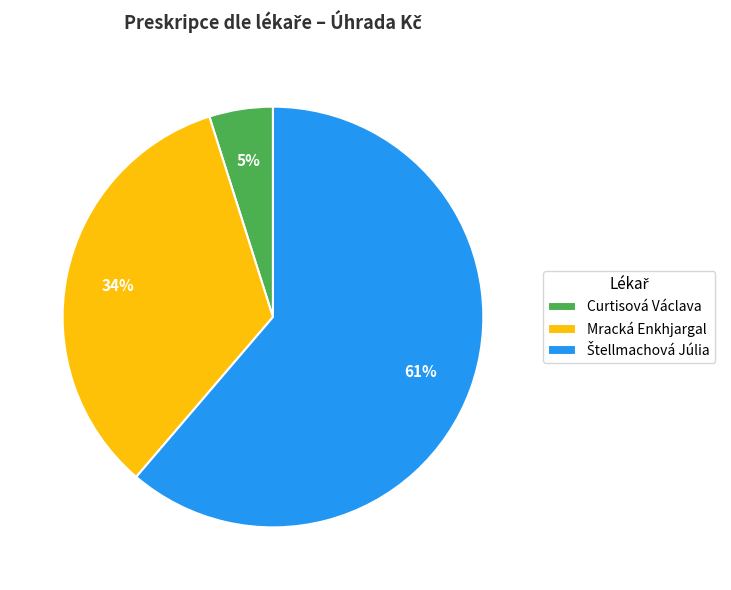

Is there any slice that represents more than half of the pie?

Yes